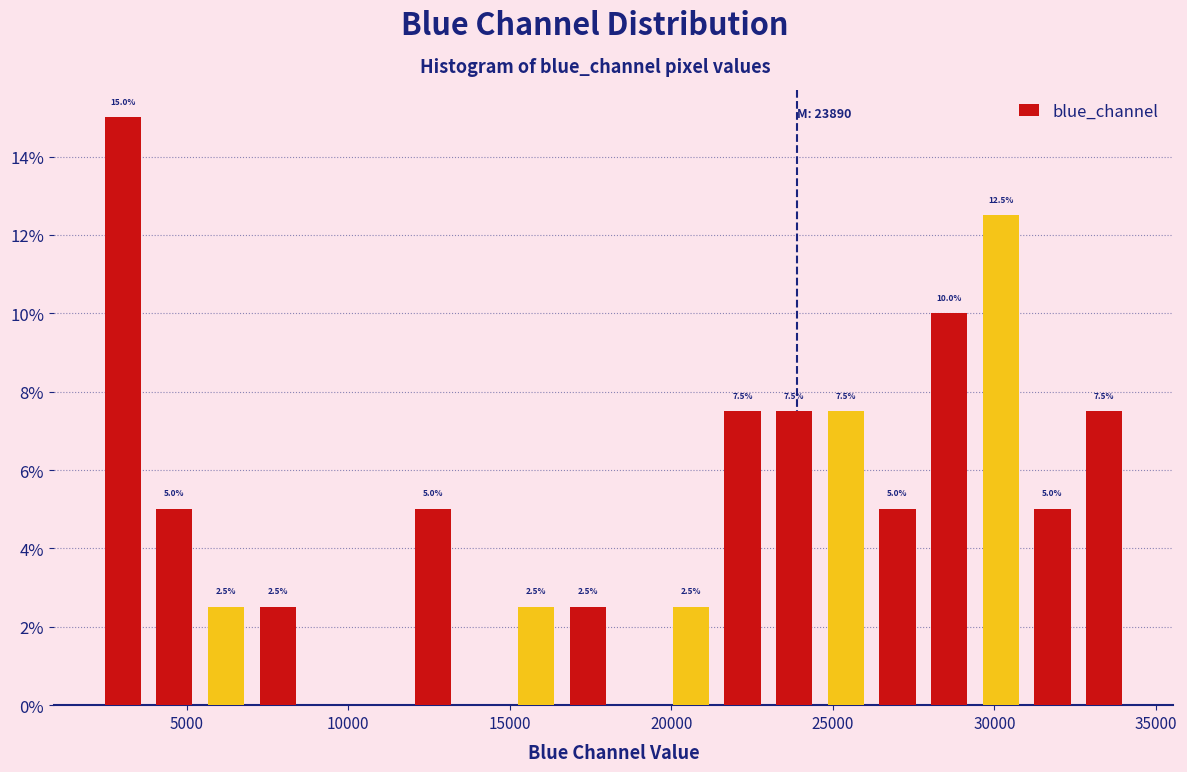

Around what value on the x-axis is the tallest bar? Give the approximate position of its centre, as read against the axis.

3000